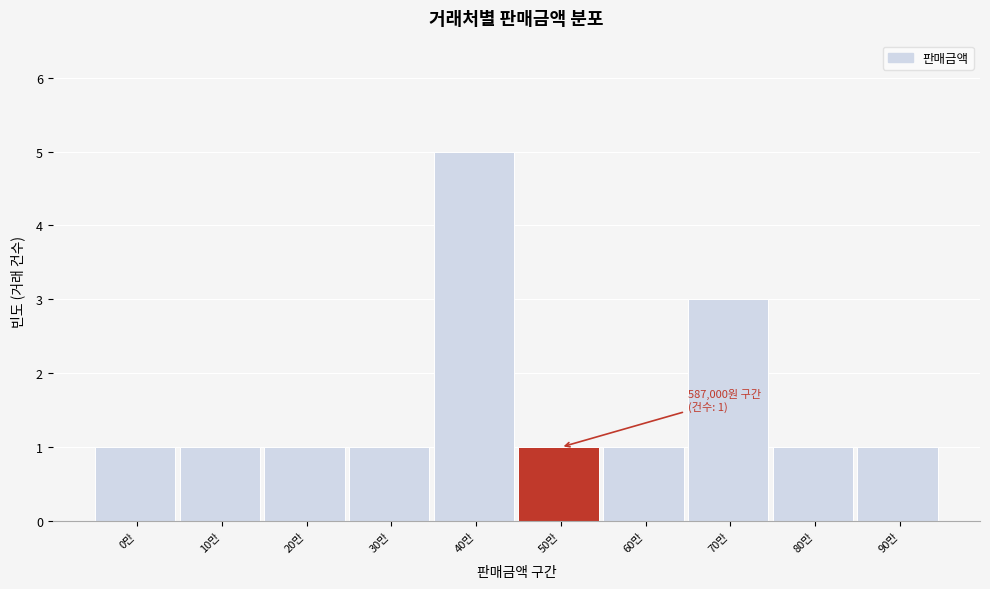

Reading left to right, extract all data points from this chart.

1	1	1	1	5	1	1	3	1	1